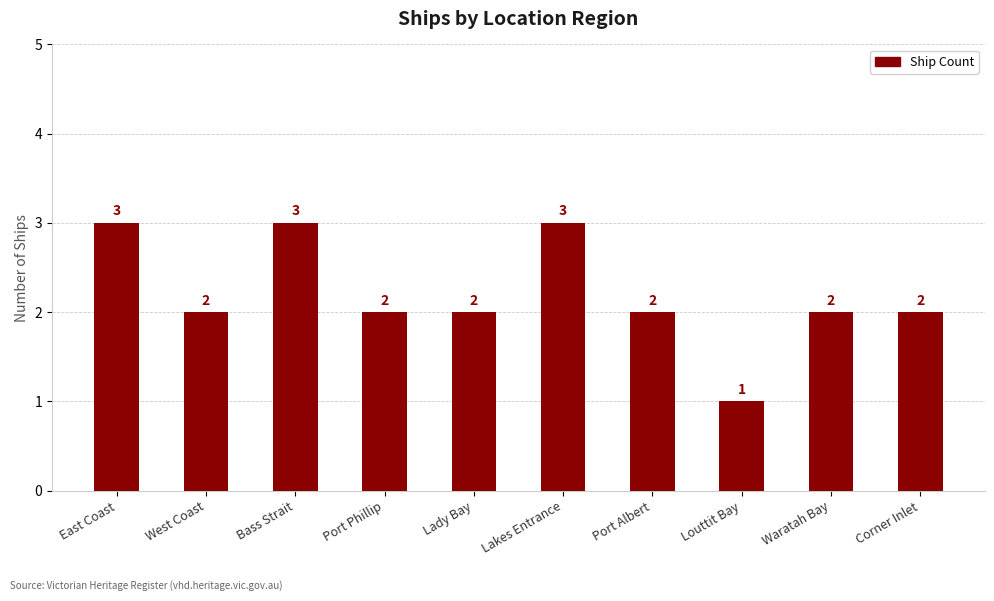

What is the minimum value shown in the chart?

1